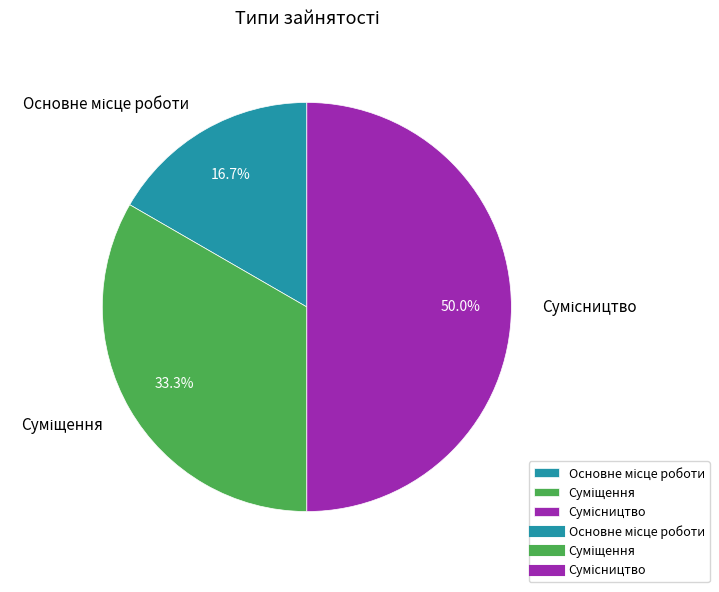

How many slices are in this pie chart?

3